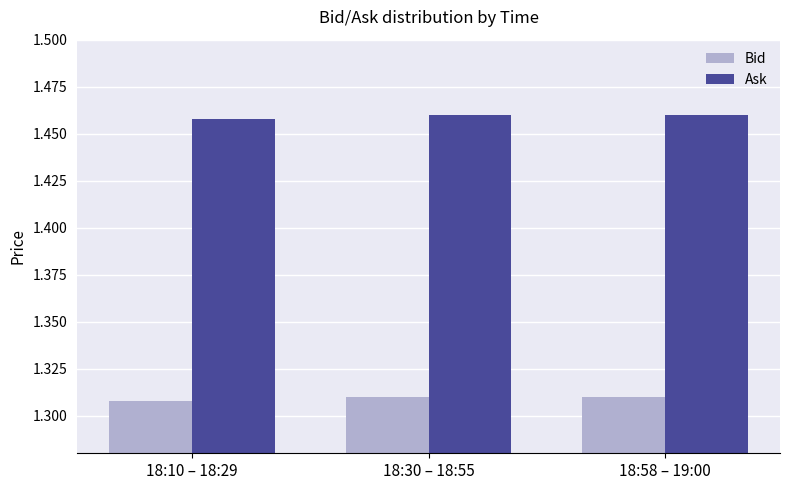

How many Ask values are between 1 and 2?

3